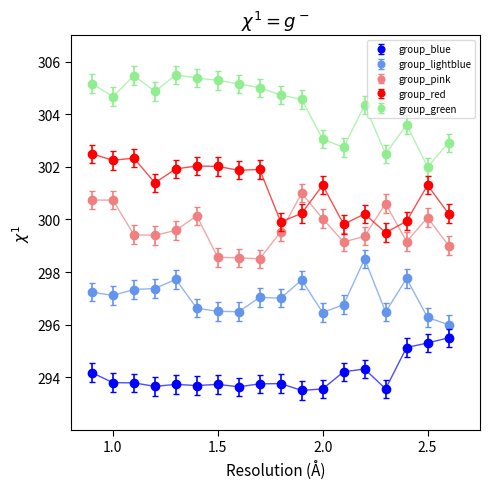

What is the smallest value displayed?

293.5